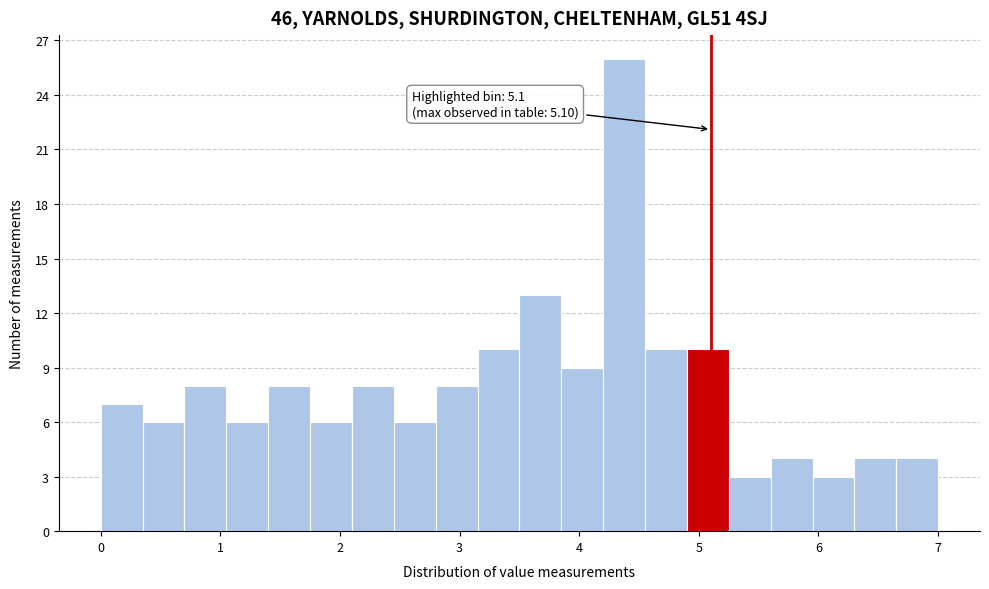

Around what value on the x-axis is the tallest bar? Give the approximate position of its centre, as read against the axis.

4.4